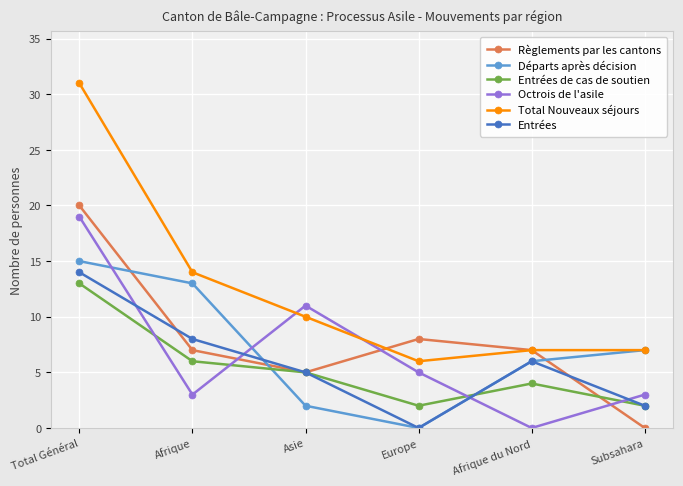

Is it true that Octrois de l'asile equals 5 at Europe?

True